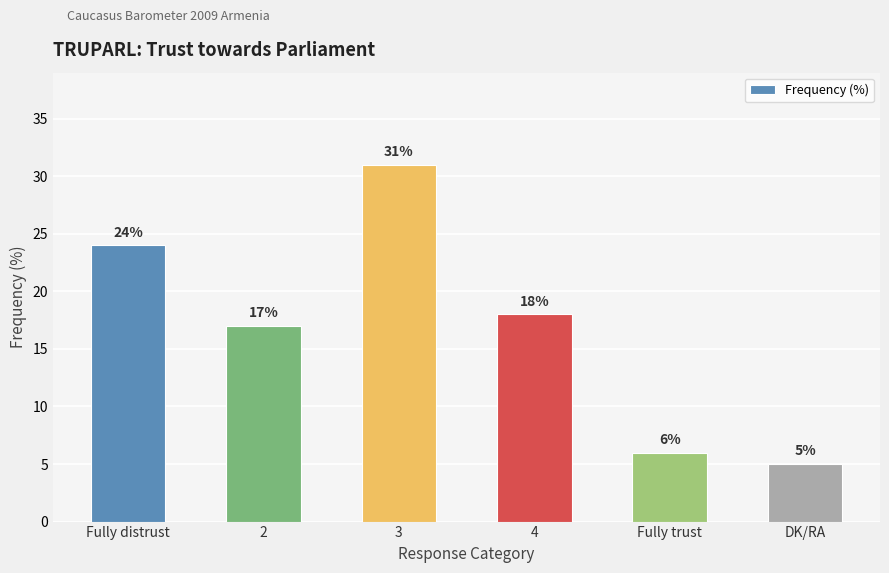

What is the greatest value displayed?

31